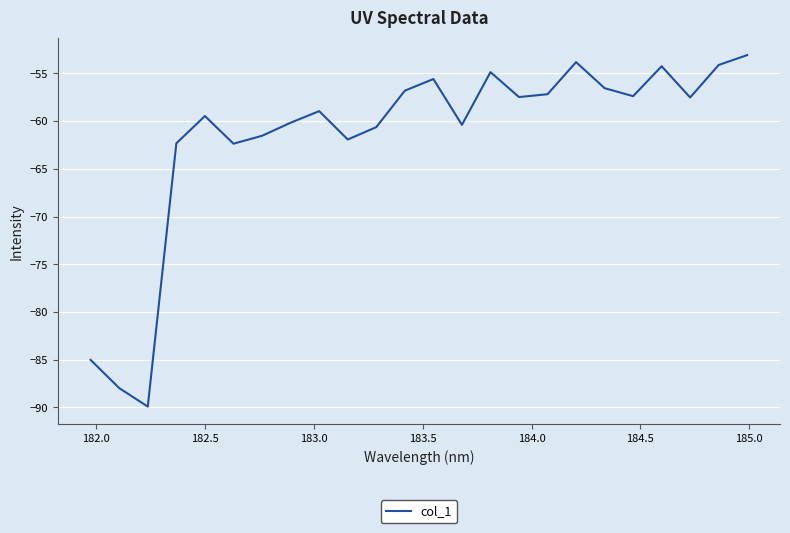

What is the greatest value displayed?

-53.1